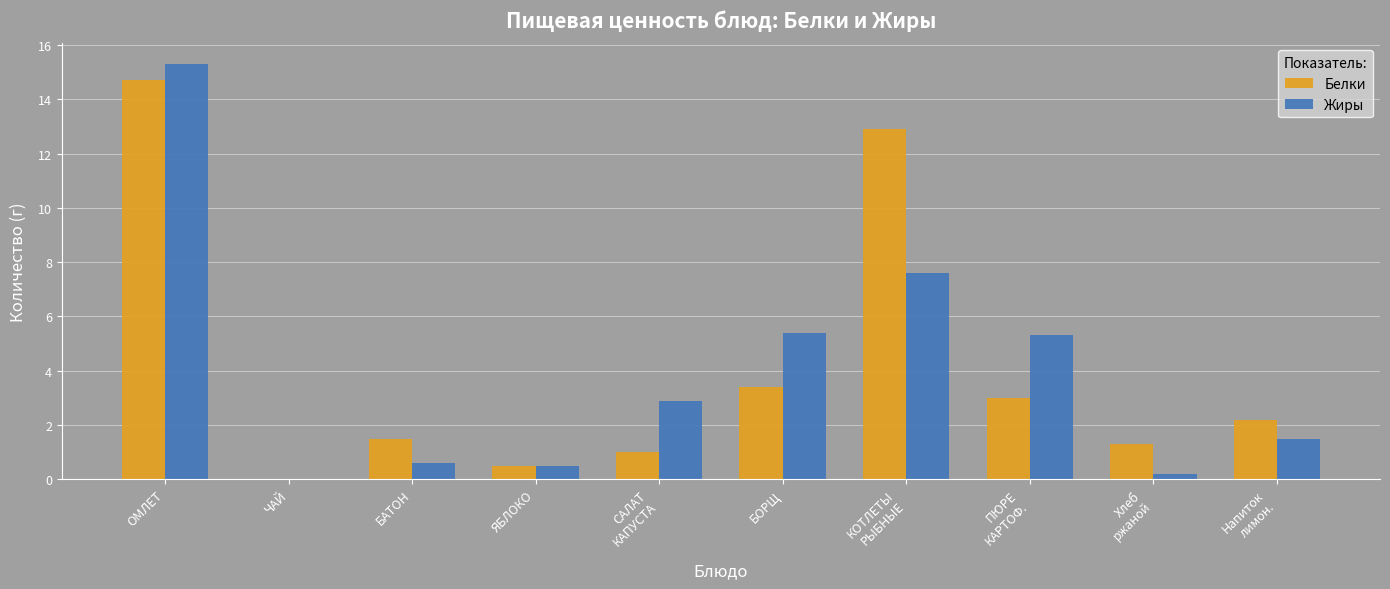

How many data points does each series have?

10